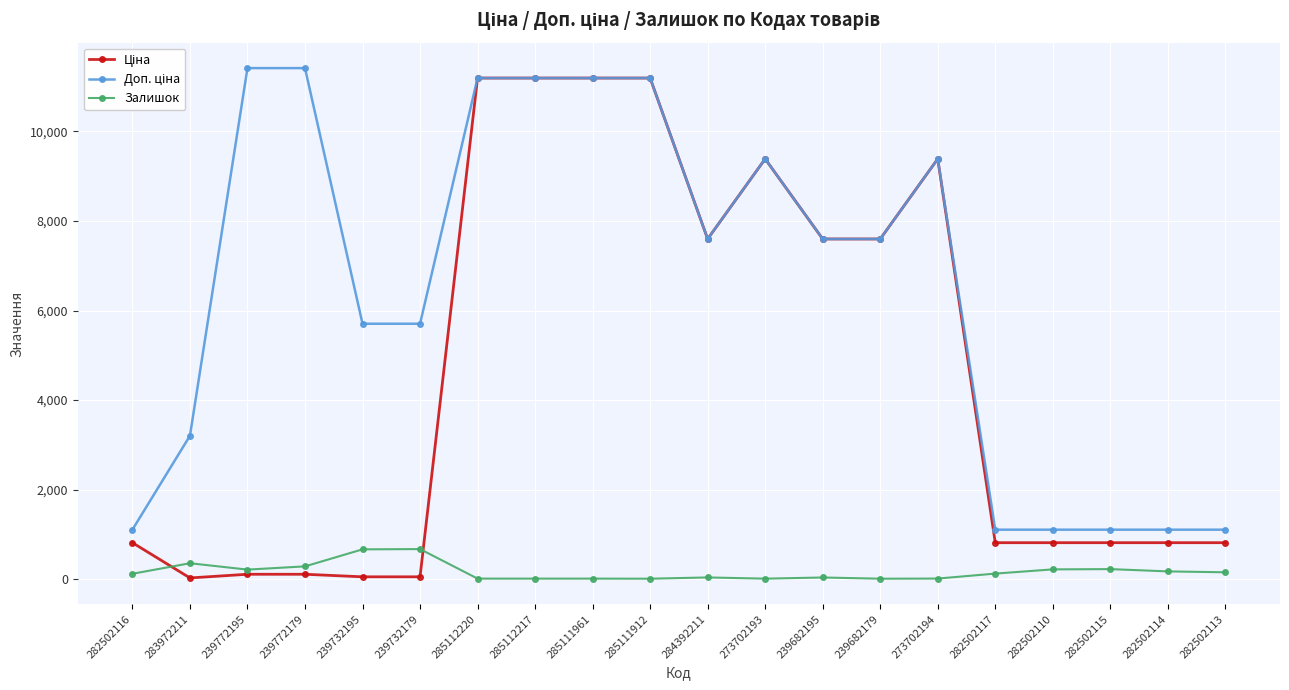

Is this an area chart (filled region under the line)?

No